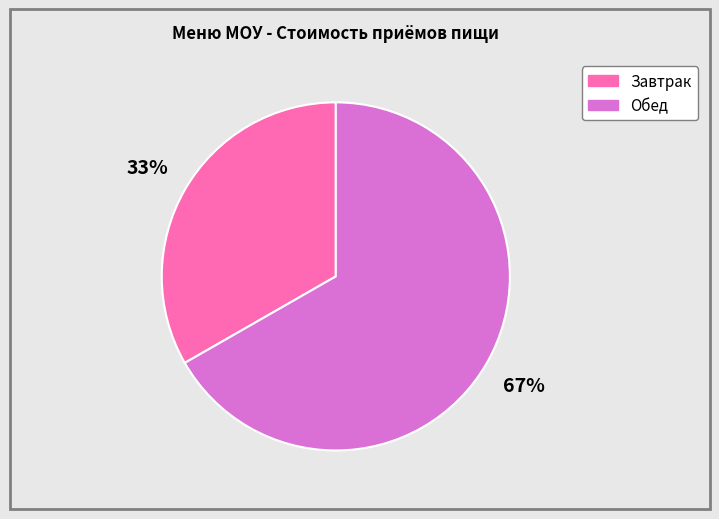

Between Завтрак and Обед, which is larger?

Обед